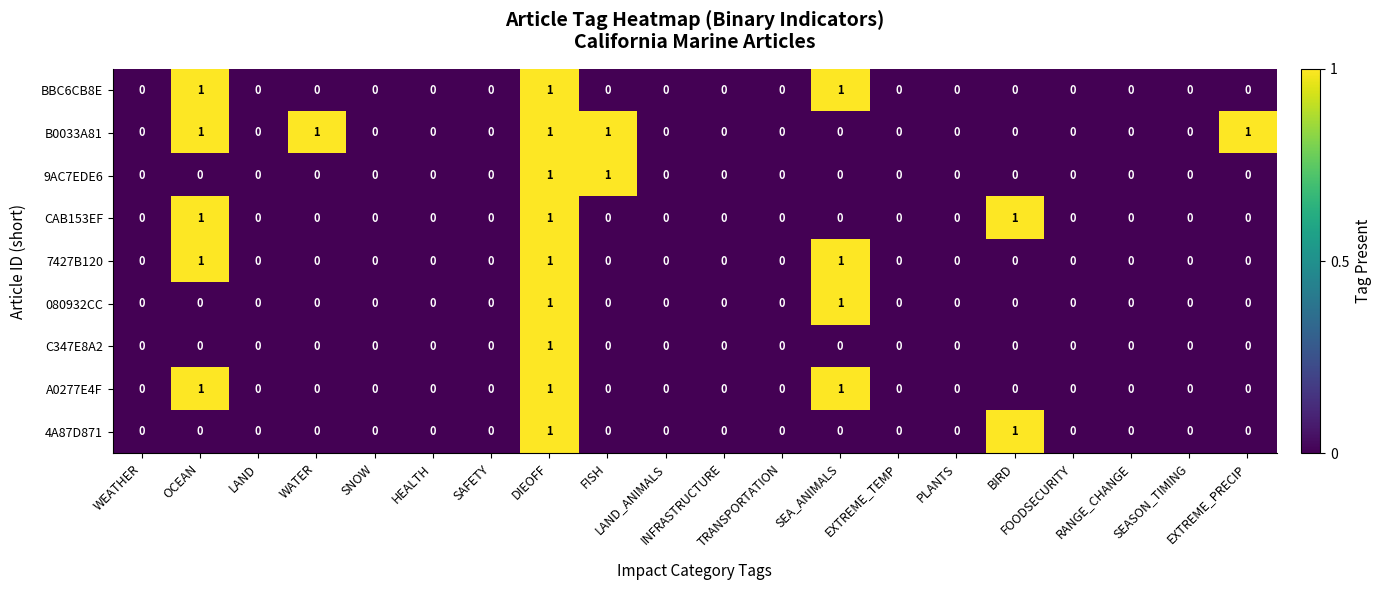

Count the number of data series in this chart.

9